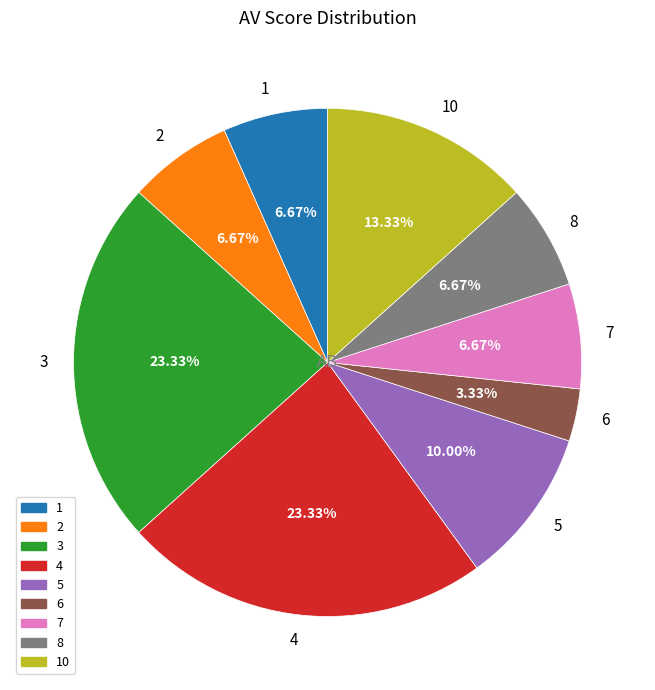

To the nearest percent, what is the difference between the 2 and 4 slice percentages?

17%